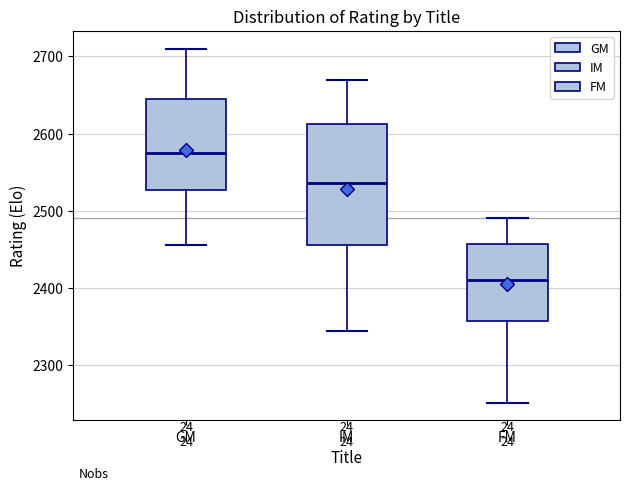

Comparing the boxes themselves (not the whiskers), which one is the tallest?

IM